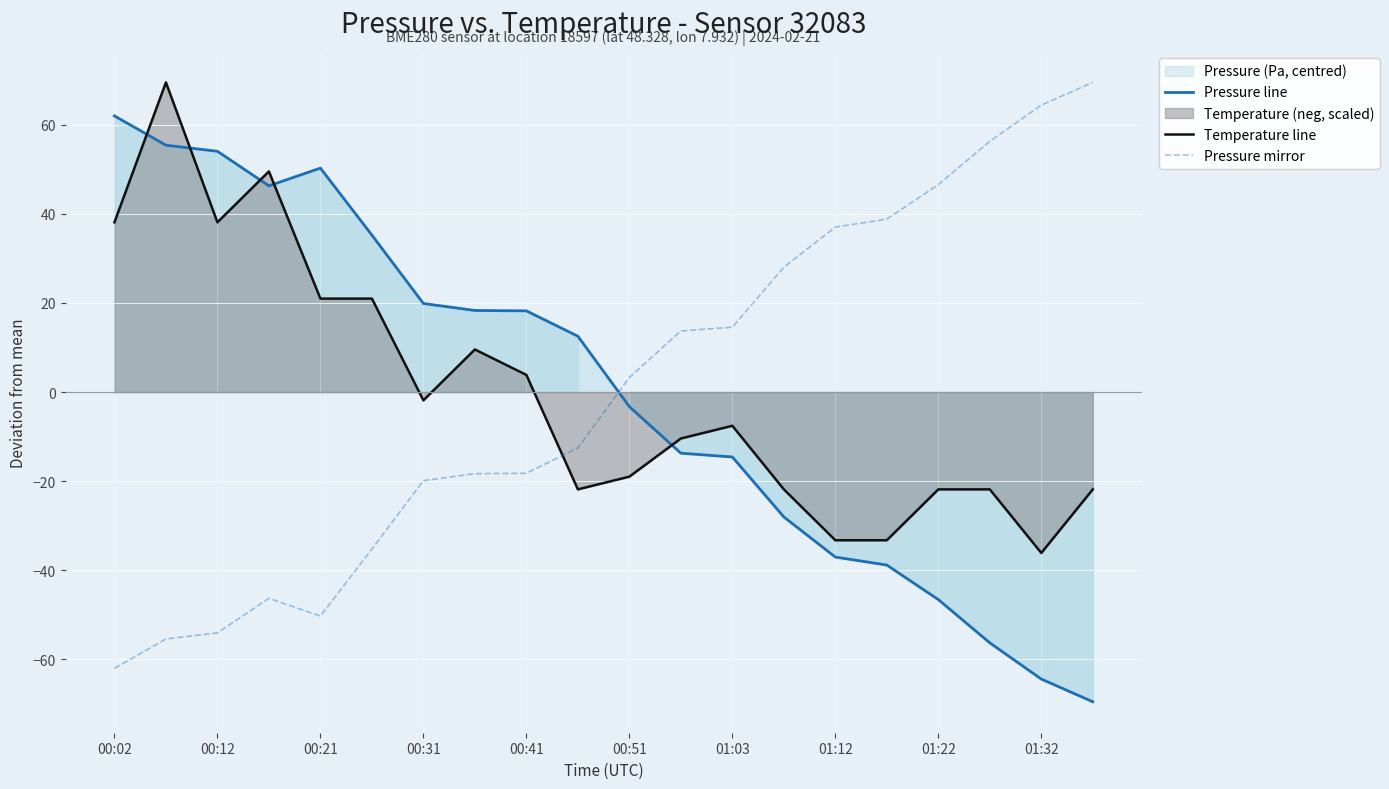

After their last crossing, which series has the higher values: Temperature line or Pressure mirror?

Pressure mirror